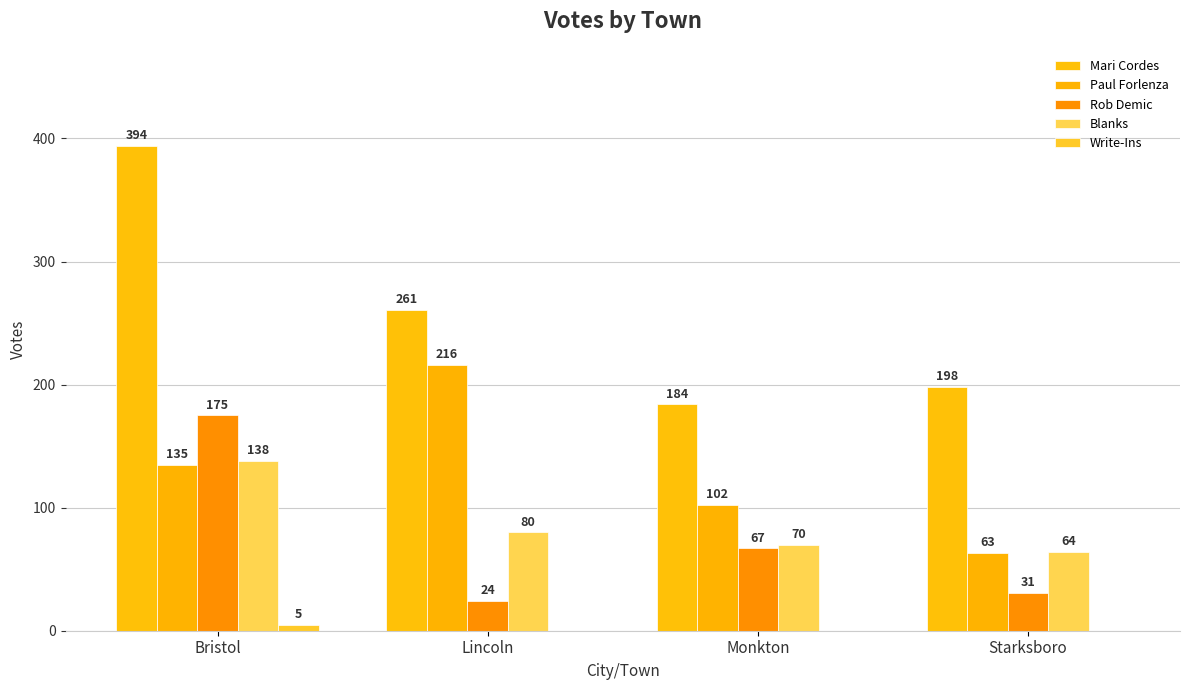

What is the average value of the Rob Demic series?

74